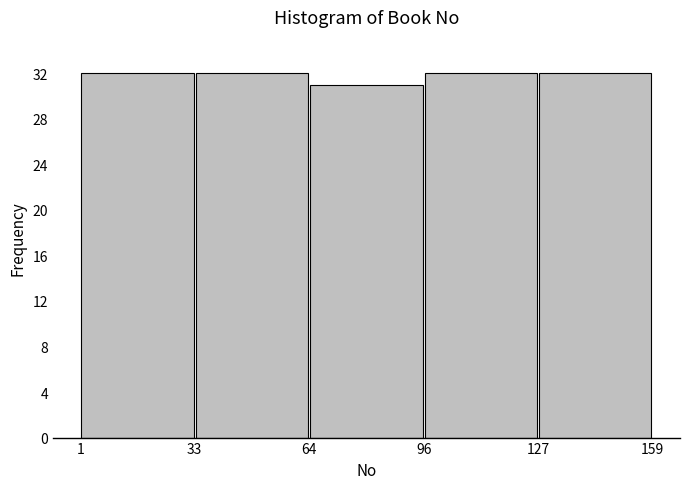

Reading left to right, list every bar in this chart as the range it spans on the x-axis followed by its height. The values are not printed on the chart, so give them approximately, as read against the axis.

1 to 33: 32
33 to 64: 32
64 to 96: 31
96 to 127: 32
127 to 159: 32